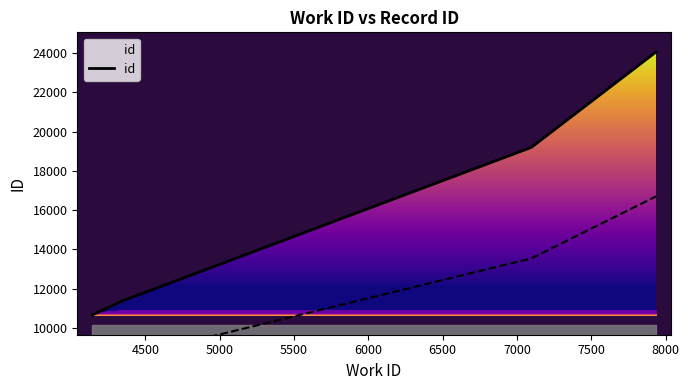

Between 5500 and 5000, which is larger?

5500